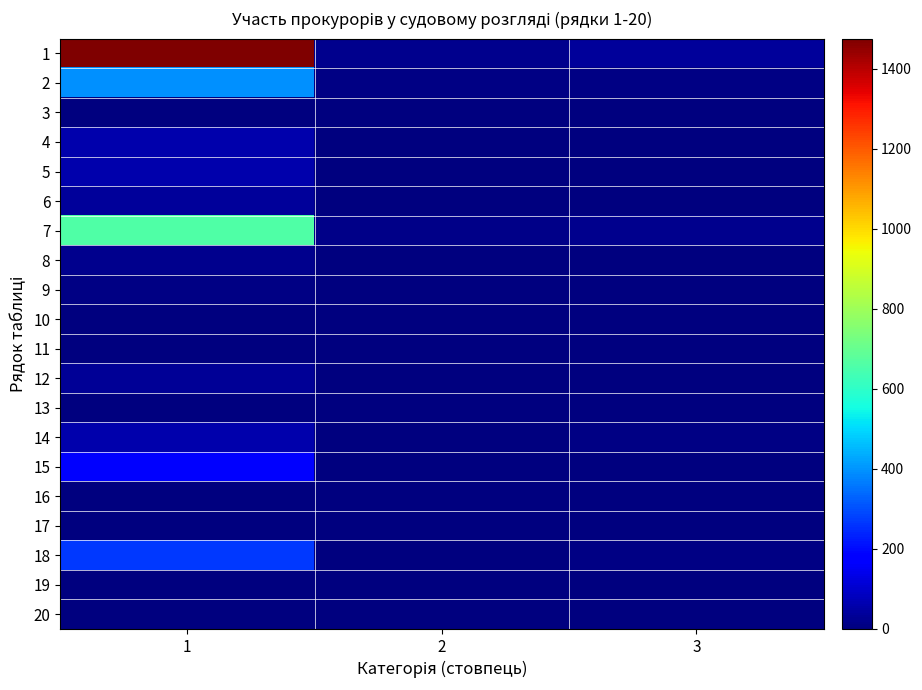

At how many categories does at least one series exceed 808?

1